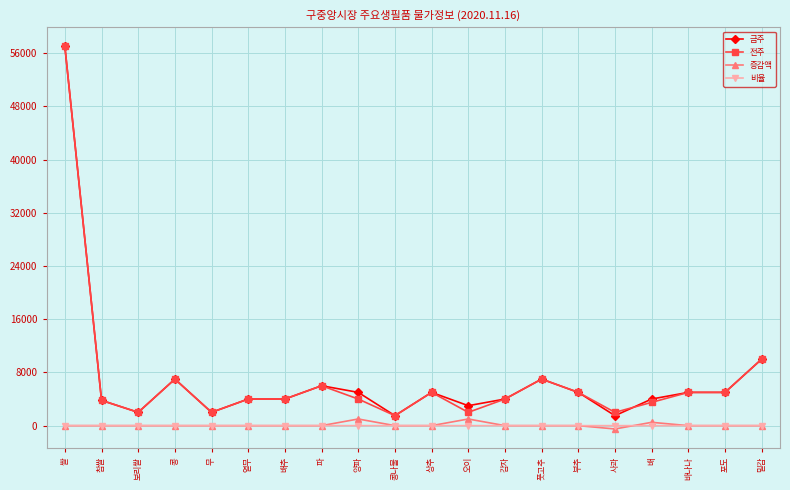

What is the maximum value shown in the chart?

57000.0